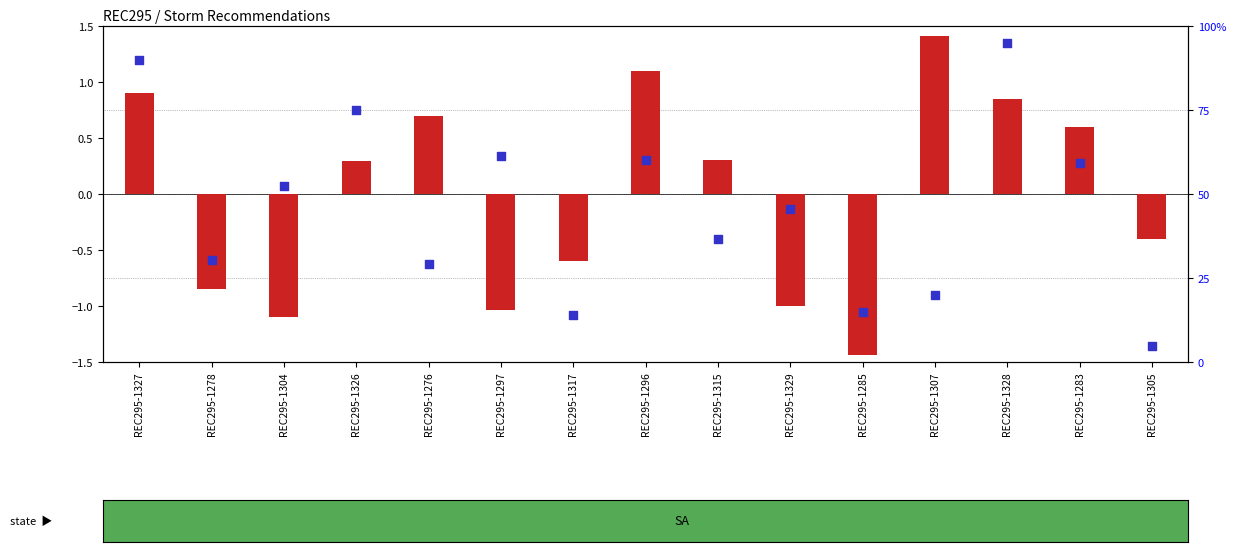

Is the value of percentile rank within the sample at REC295-1329 greater than the value of transformed count at REC295-1285?

Yes